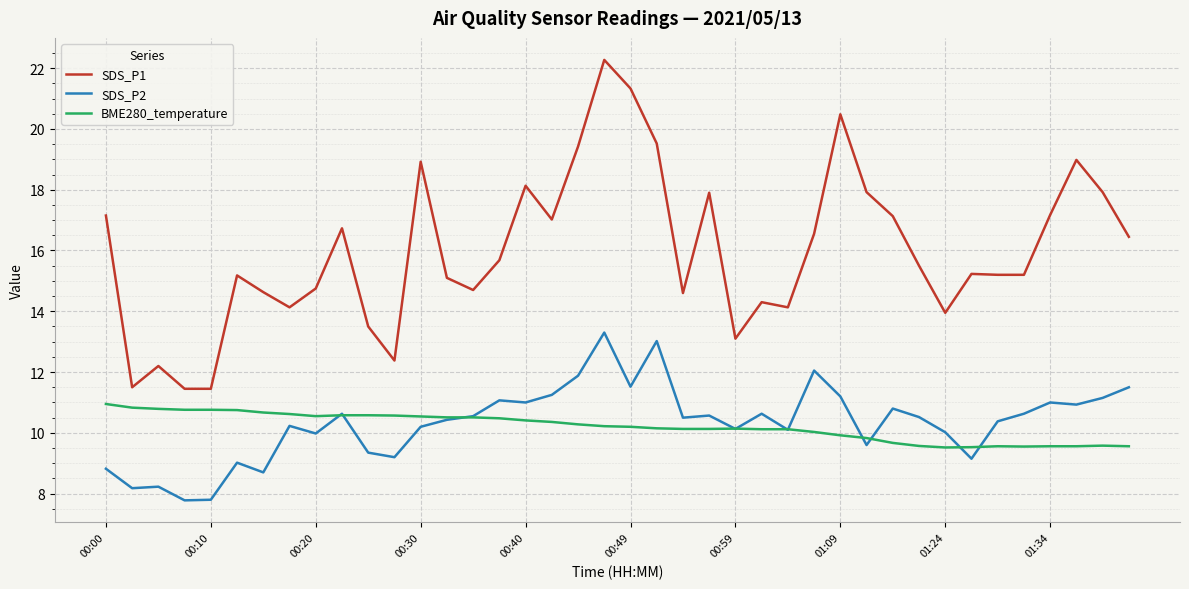

What is the minimum value for SDS_P2?

7.8